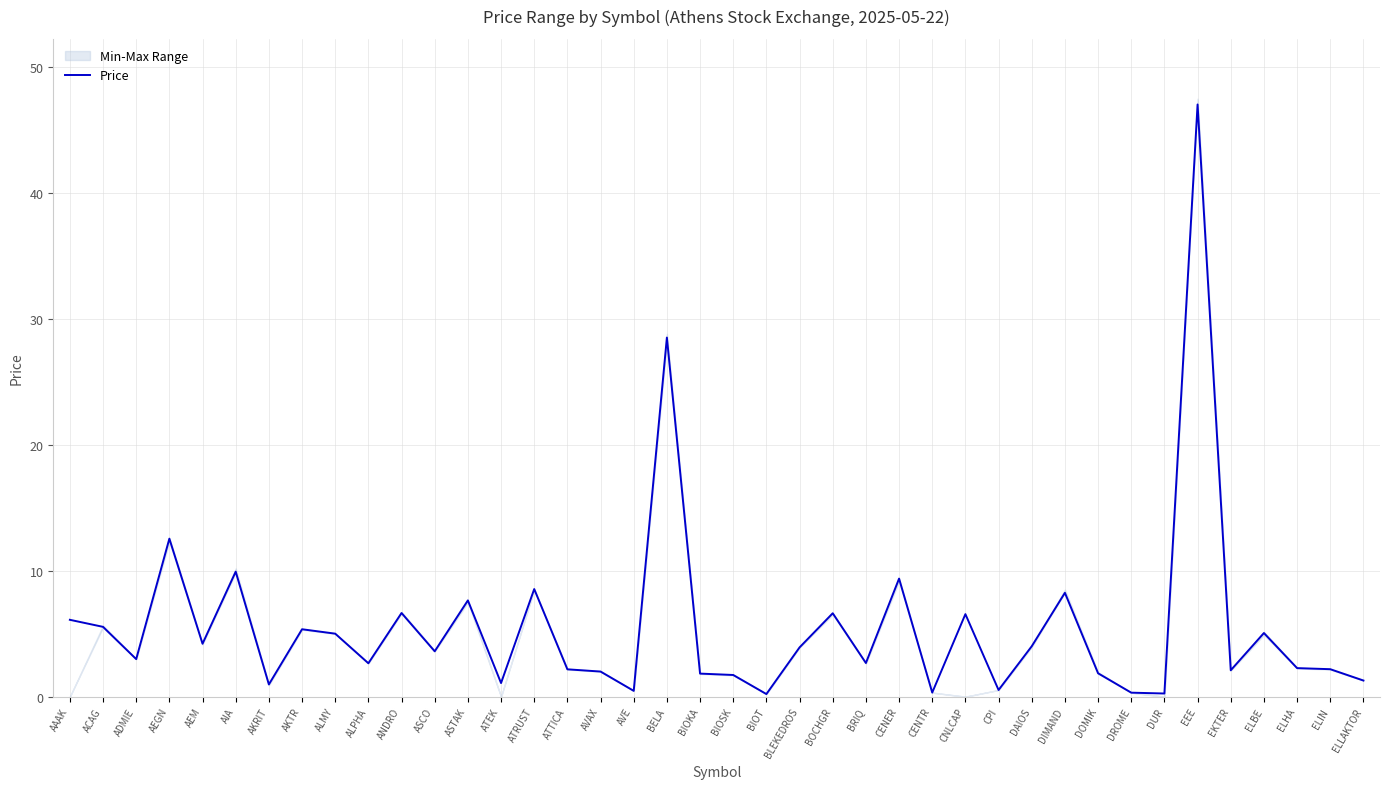

What is the sum of the values at CPI and BOCHGR?

7.1